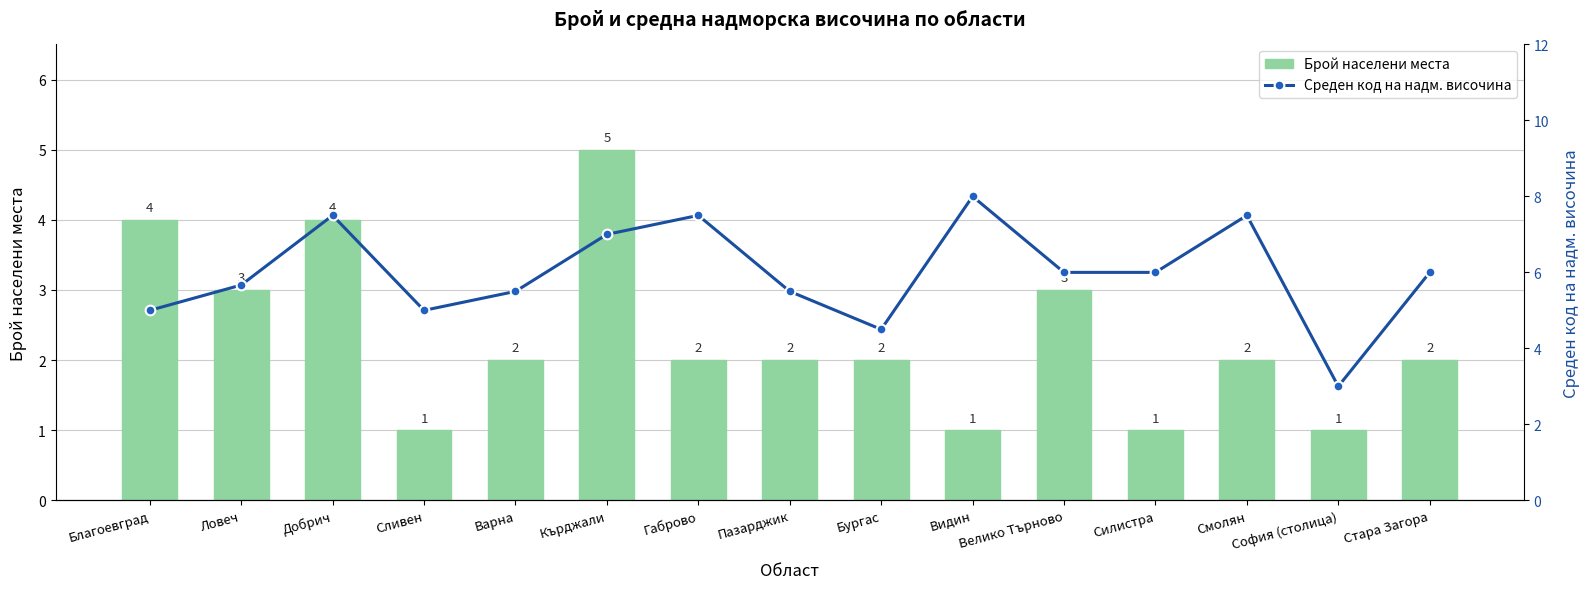

The Брой населени места series shows 7 at Благоевград. True or false?

False